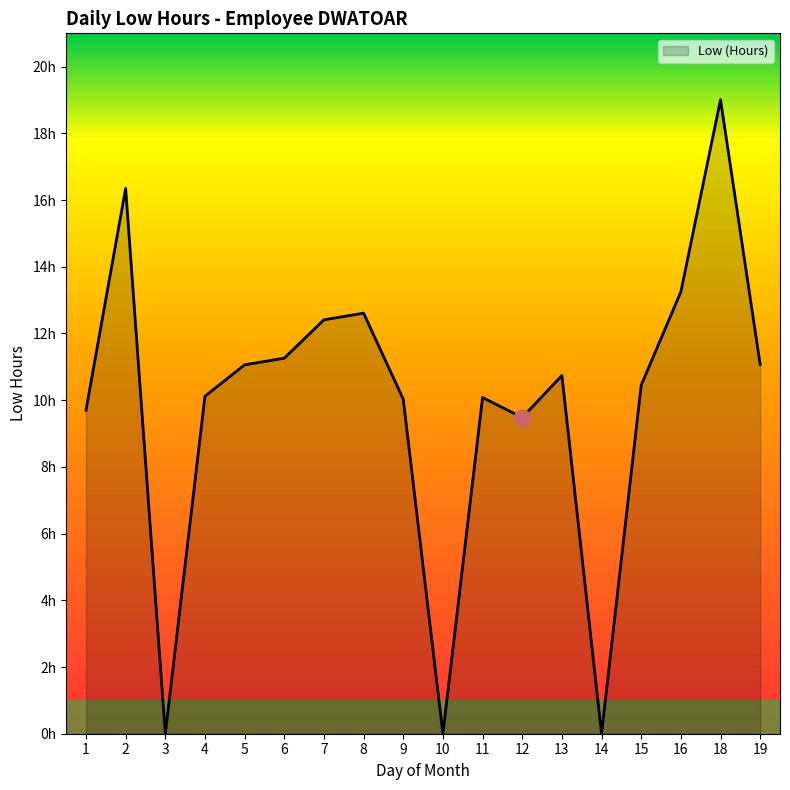

What is the ratio of the value at 15 to the value at 19?

0.9